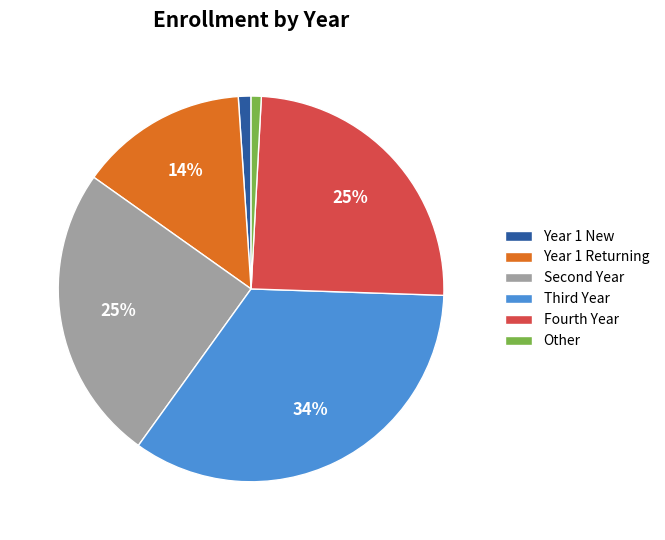

Which category has the biggest portion of the pie?

Third Year